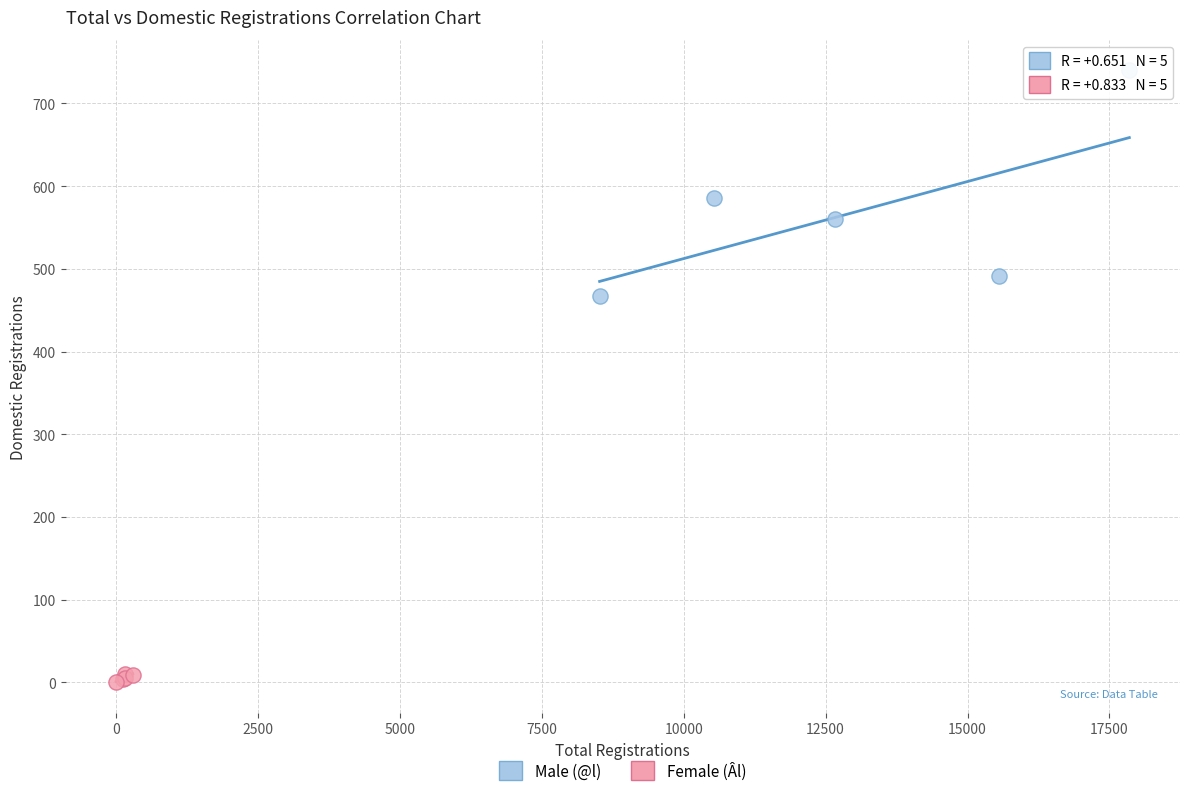

Which series contains the highest Y value?

Male (@l)